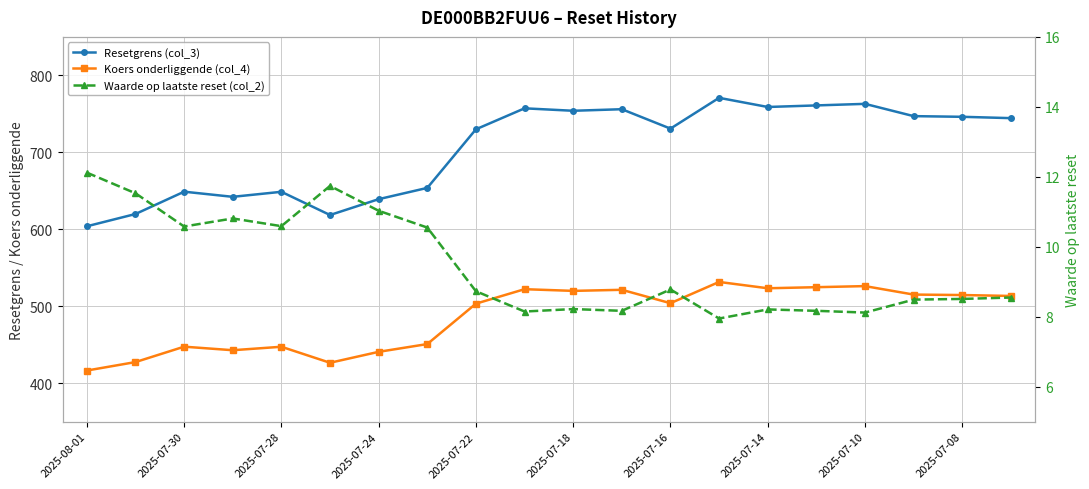

What is the difference between the maximum and second lowest values in the Waarde op laatste reset (col_2) series?

4.0